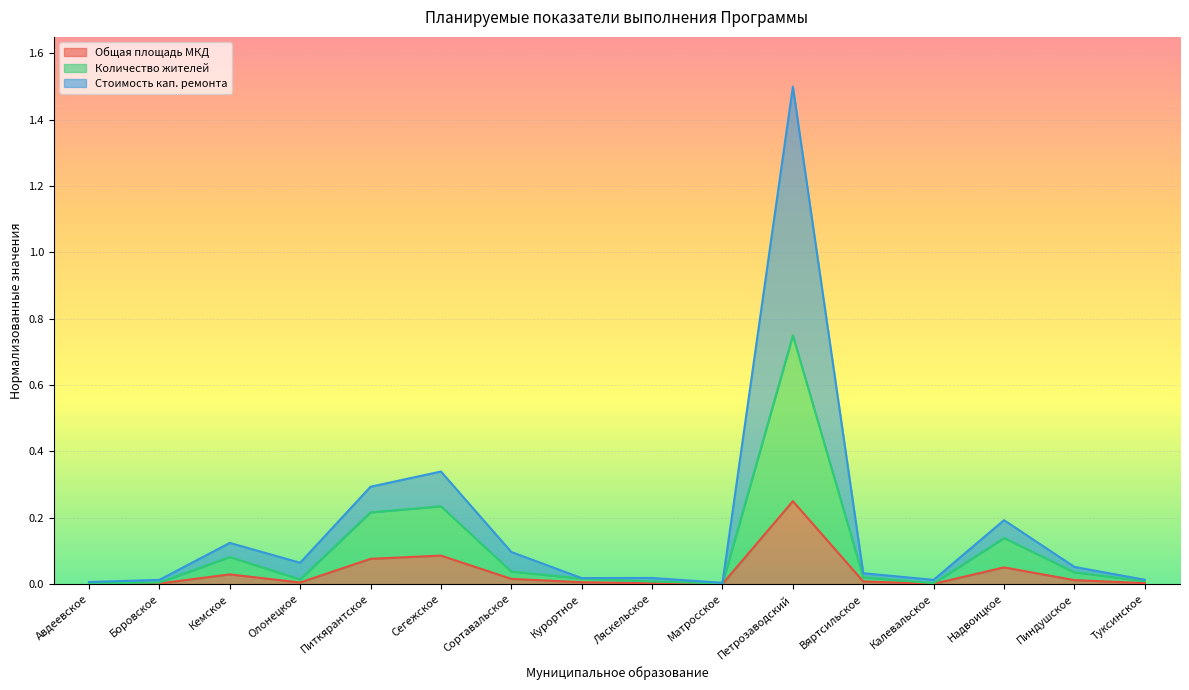

At Сортавальское, list the series in order from smallest to largest.

Общая площадь МКД, Количество жителей, Стоимость кап. ремонта